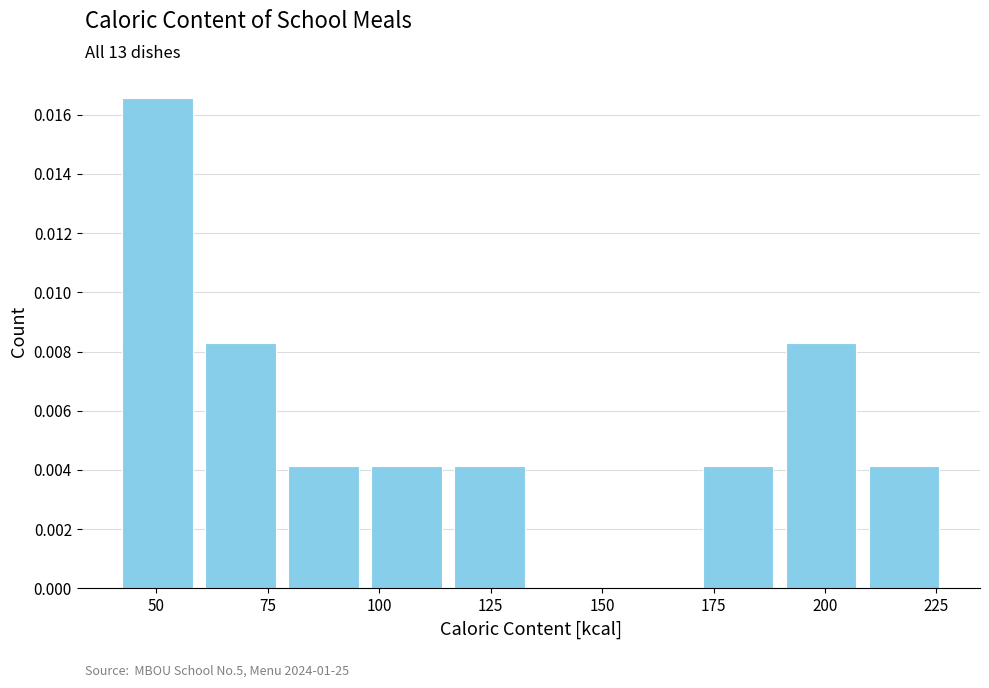

Read against the x-axis, roughly where is the centre of the tallest bar?

50